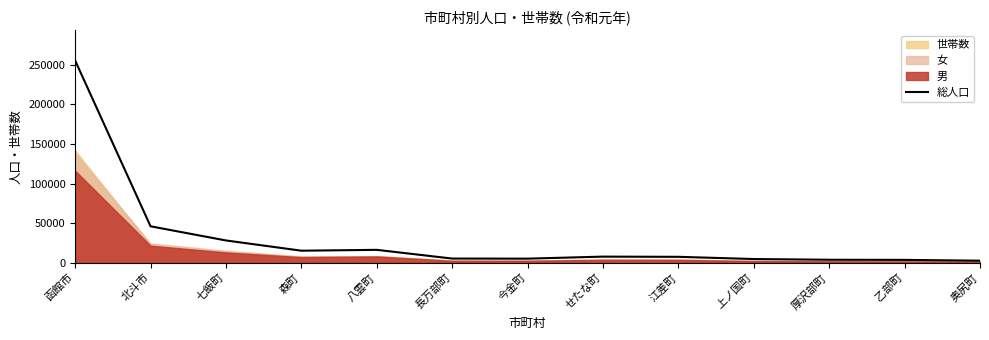

What is the difference between the maximum and second lowest values?

251683